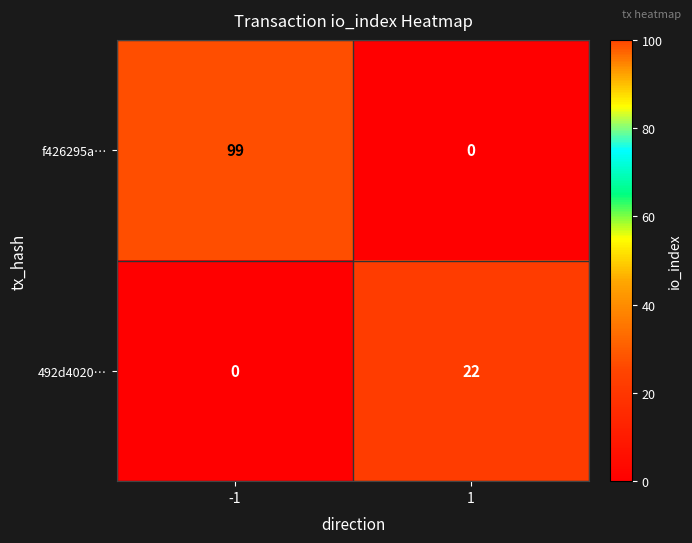

What is the average value of the 492d4020… series?

11